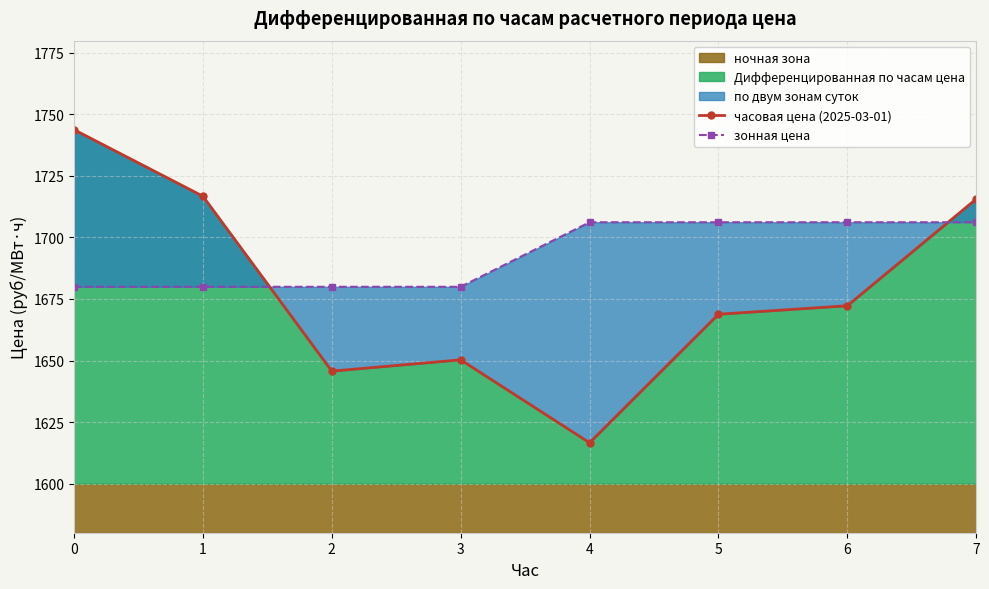

After their last crossing, which series has the higher values: зонная цена or часовая цена (2025-03-01)?

часовая цена (2025-03-01)